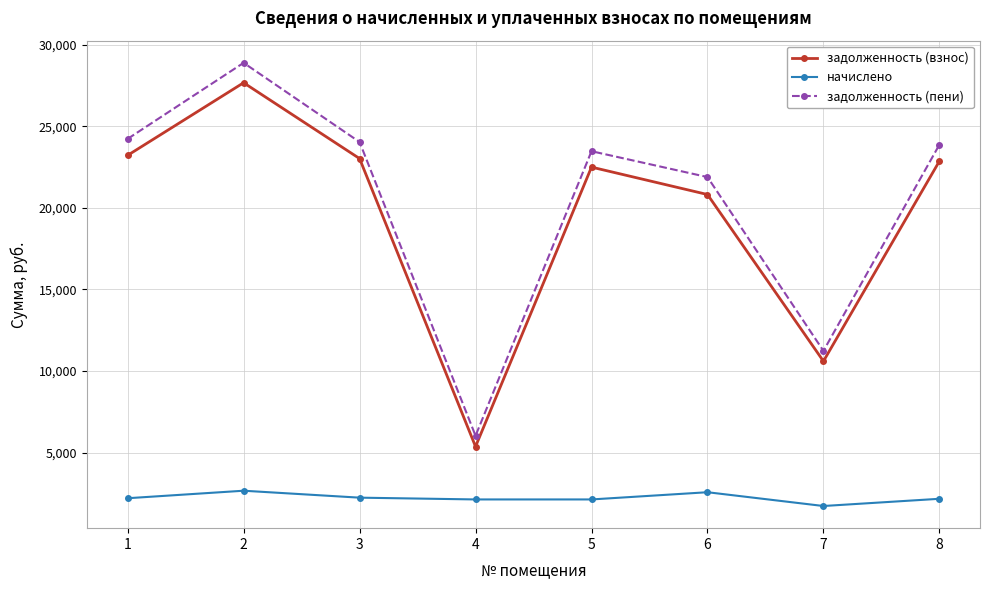

True or false: задолженность (взнос) and начислено intersect in this chart.

False